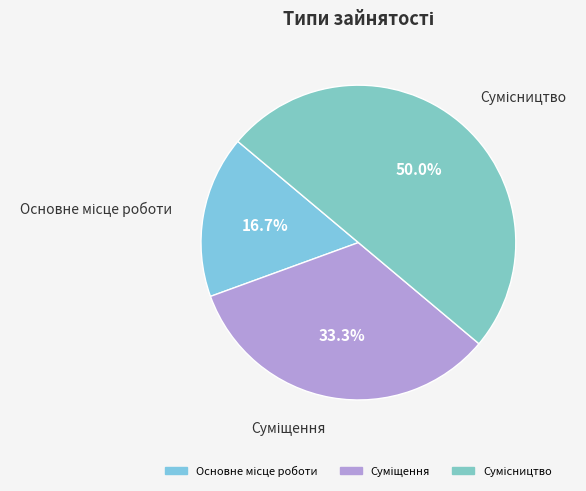

What is the change in value from Основне місце роботи to Суміщення?

+1